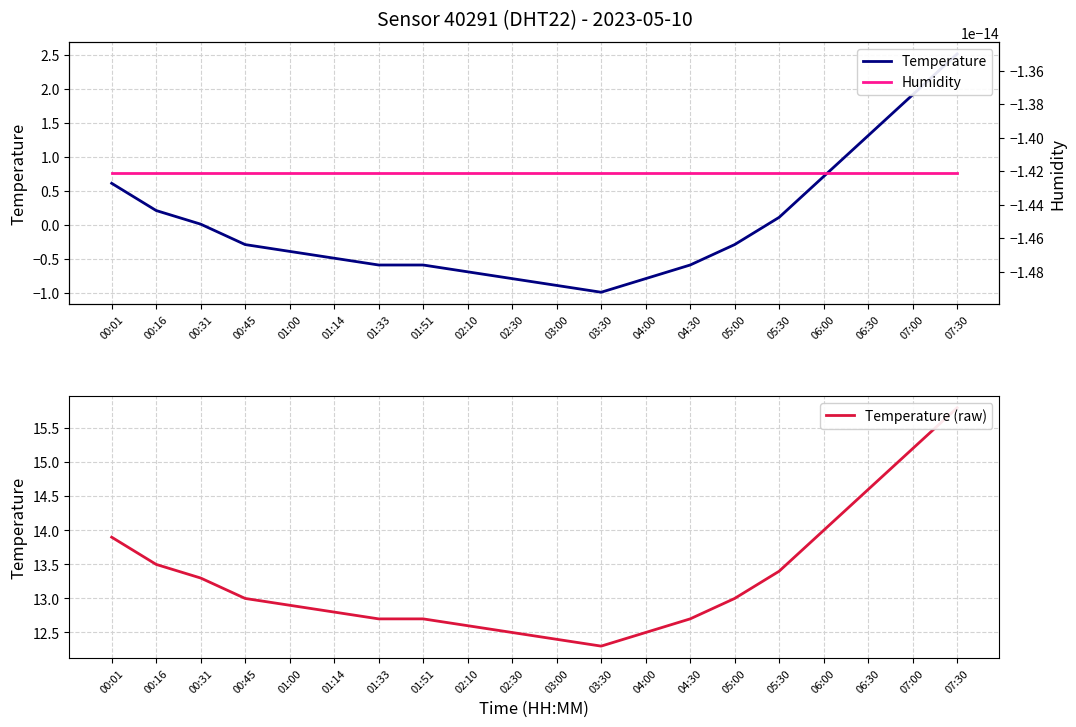

List the labels in order of Temperature value, largest first.

07:30, 07:00, 06:30, 06:00, 00:01, 00:16, 05:30, 00:31, 00:45, 05:00, 01:00, 01:14, 01:33, 01:51, 04:30, 02:10, 02:30, 04:00, 03:00, 03:30